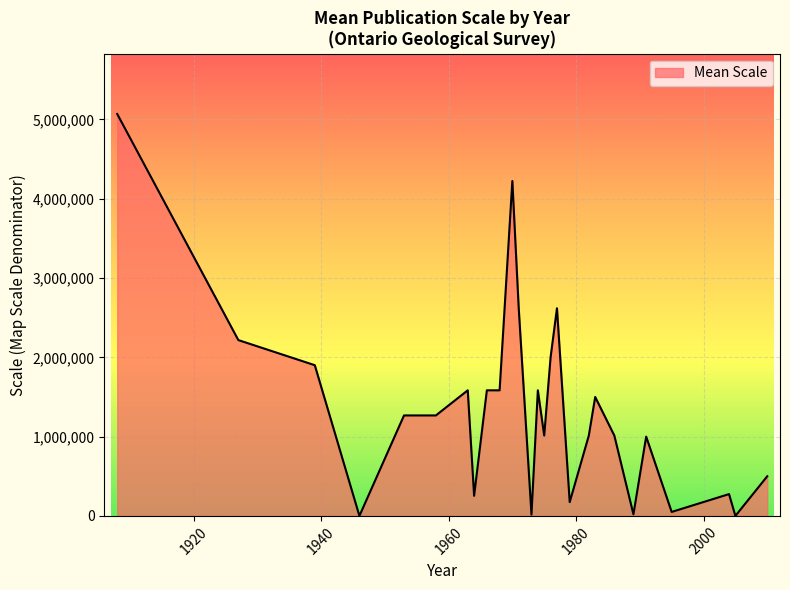

What is the difference between the maximum and minimum values?

5068800